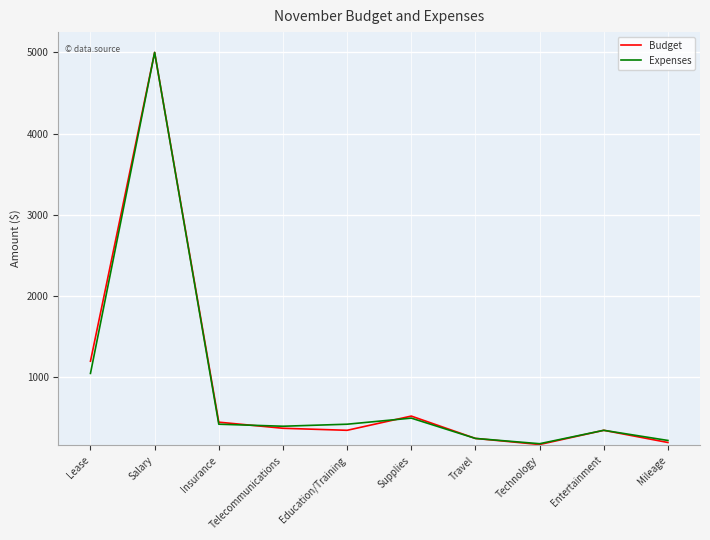

Reading left to right, extract all data points from this chart.

Budget: 1200	5000	450	375	350	525	250	175	350	200
Expenses: 1050	5000	425	400	425	500	250	185	350	225